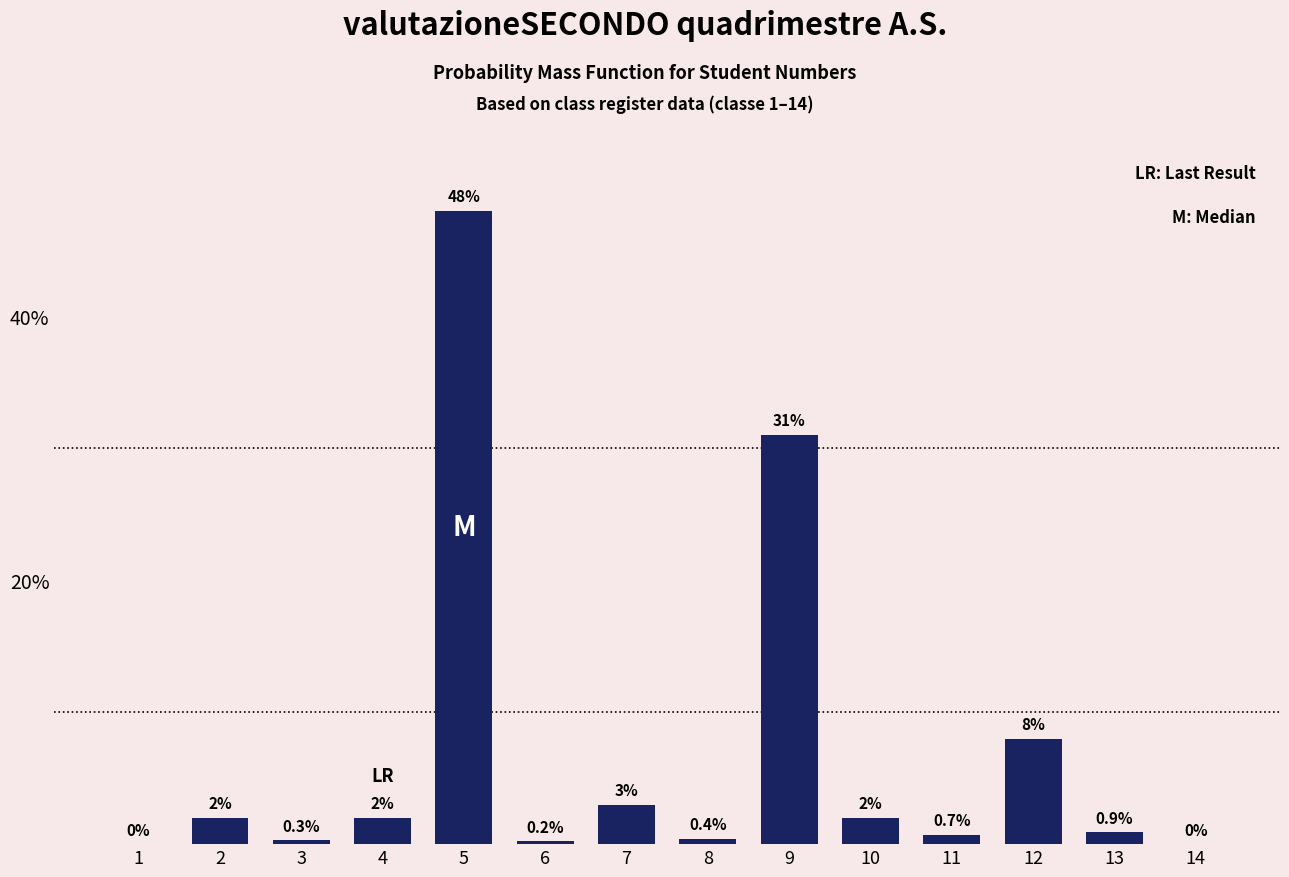

Reading left to right, extract all data points from this chart.

1=0.0	2=2.0	3=0.3	4=2.0	5=48.0	6=0.2	7=3.0	8=0.4	9=31.0	10=2.0	11=0.7	12=8.0	13=0.9	14=0.0